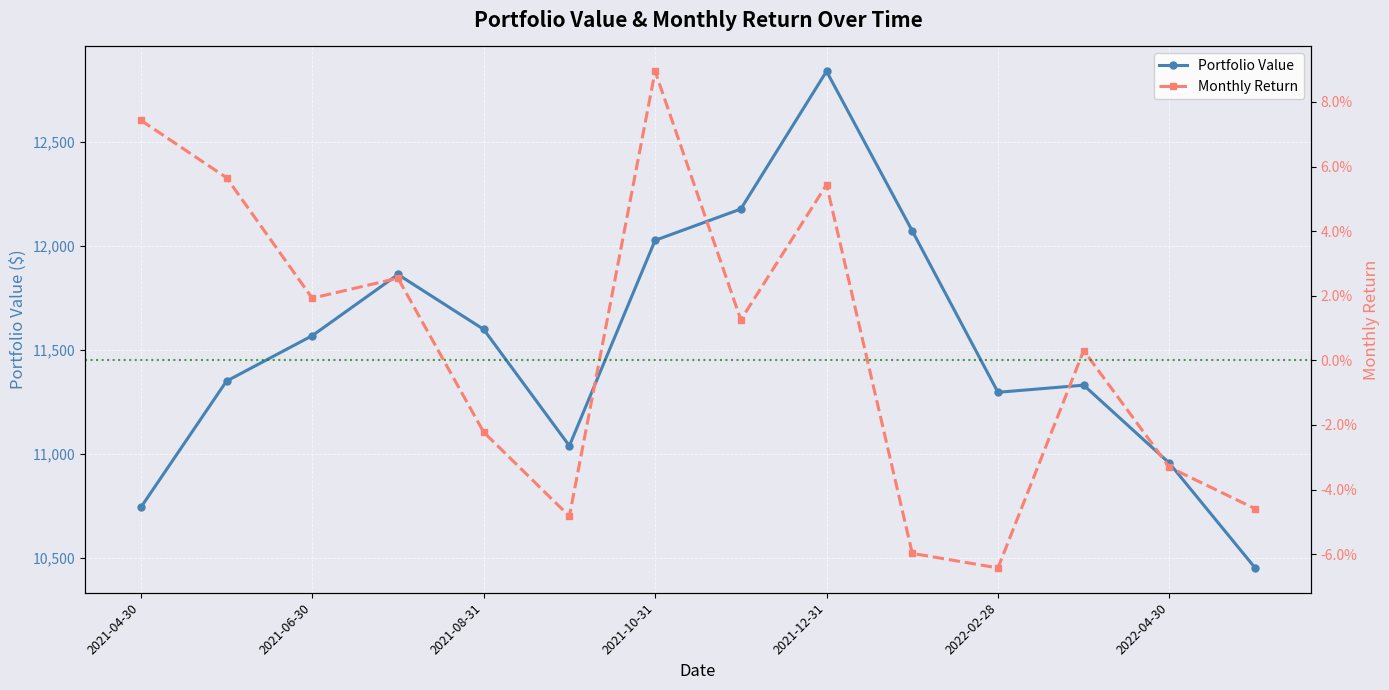

What is the difference between the second highest and minimum values in the Monthly Return series?

0.1